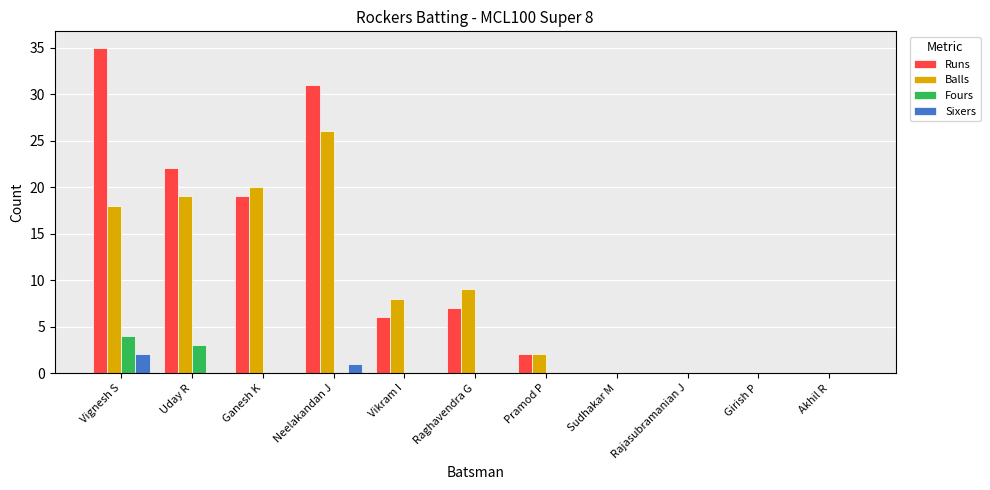

True or false: Runs has a value of 0 at Sudhakar M.

True